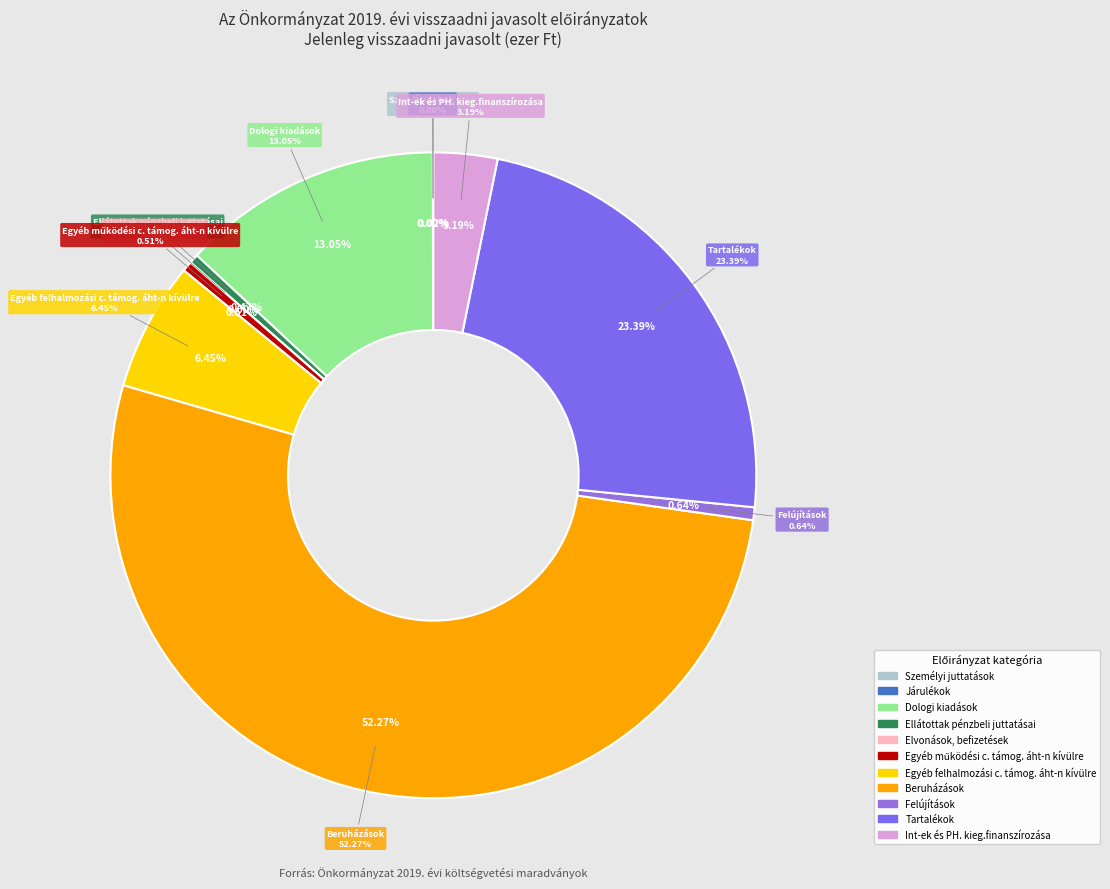

To the nearest percent, what is the difference between the largest and smallest slice percentages?

52%